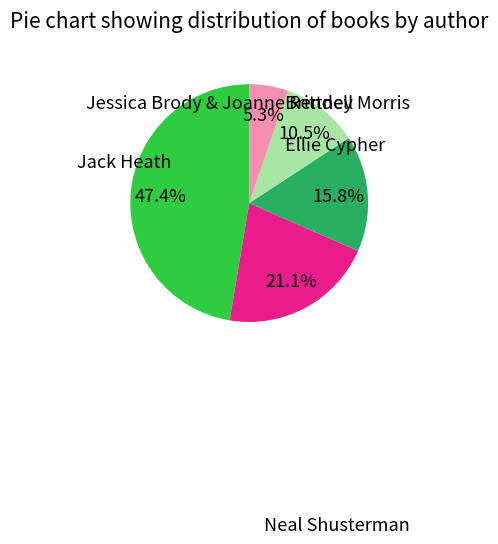

Is there a majority slice in this chart?

No